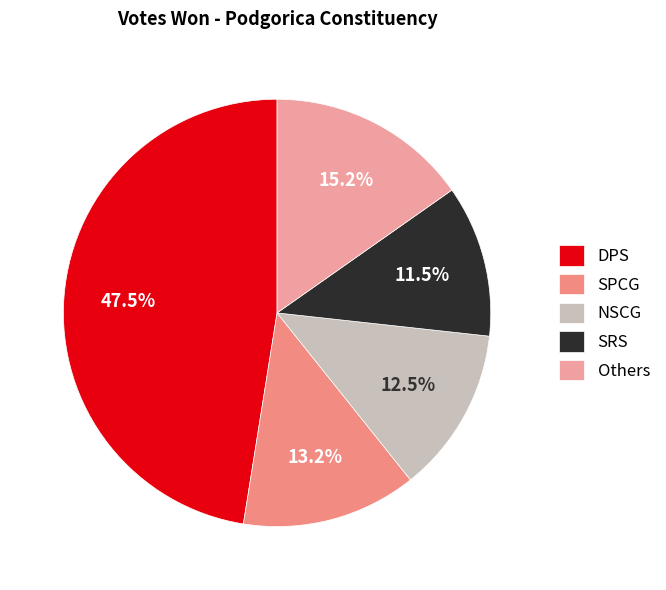

To the nearest percent, what is the average slice percentage?

20%